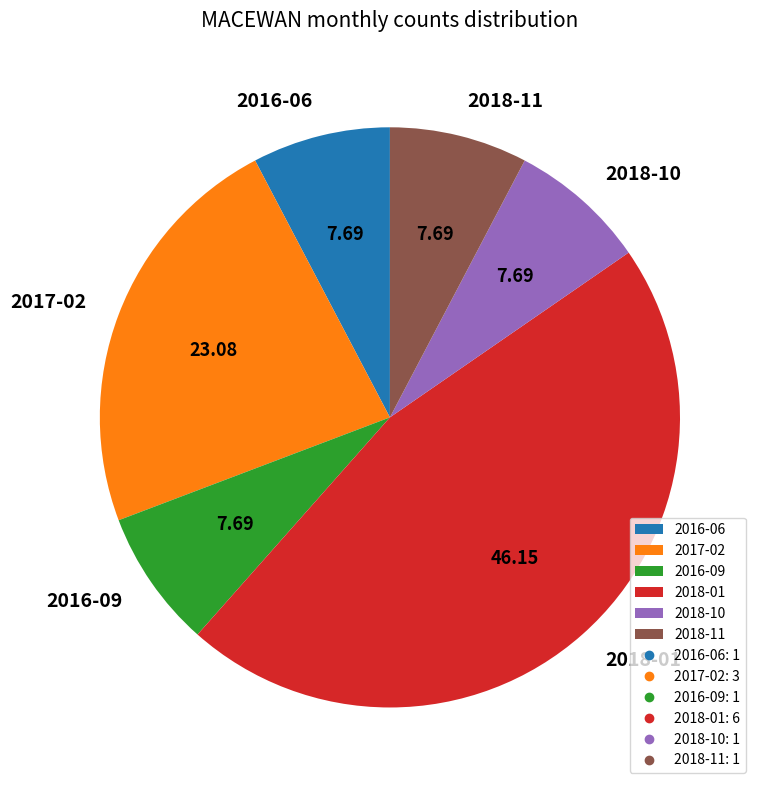

Is it true that 2017-02 is 23% of the pie?

True